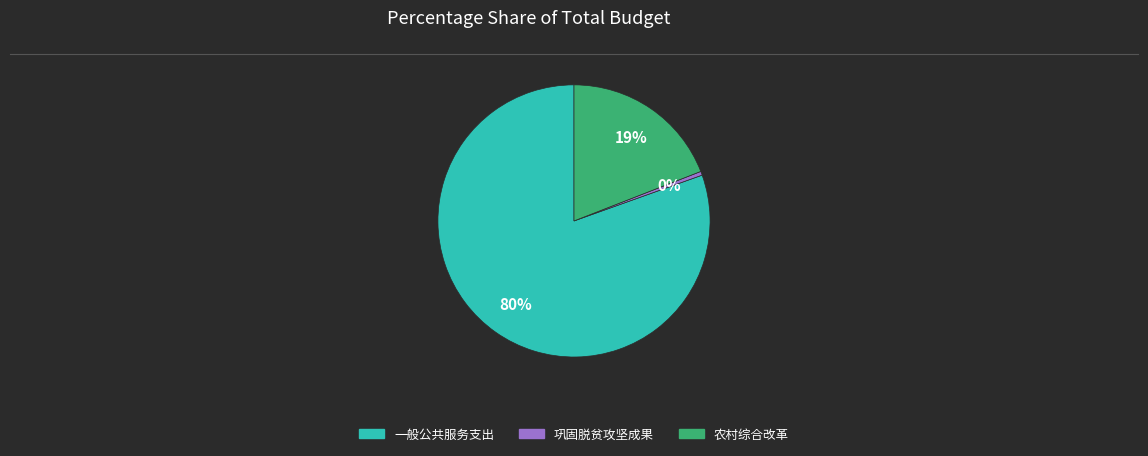

To the nearest percent, what is the average slice percentage?

33%